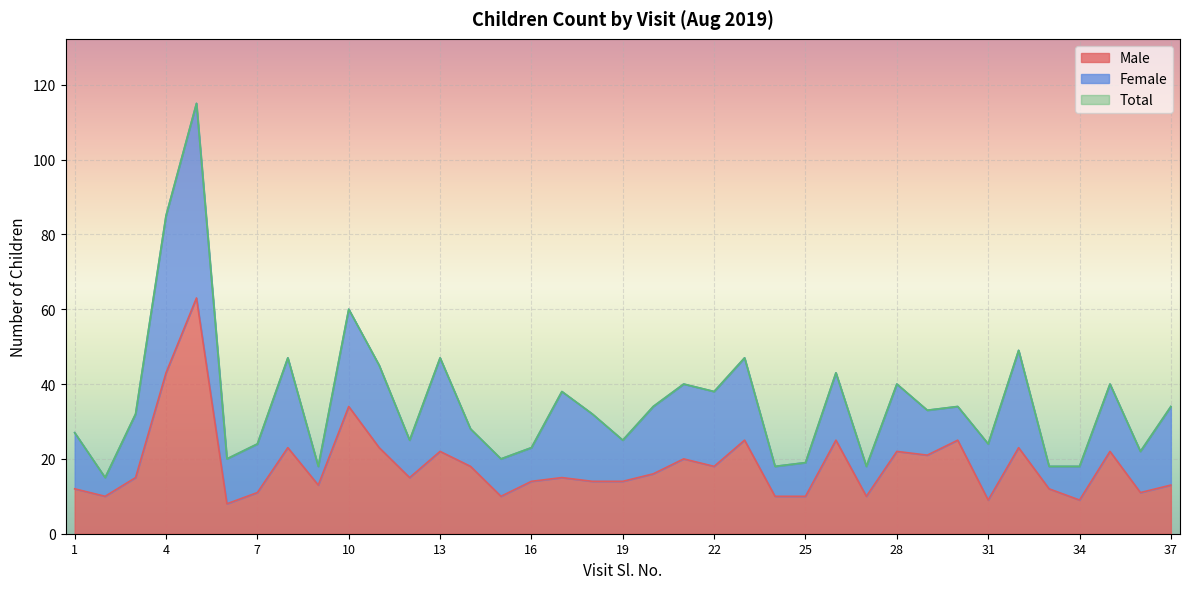

Is it true that Total equals 33 at 29?

True